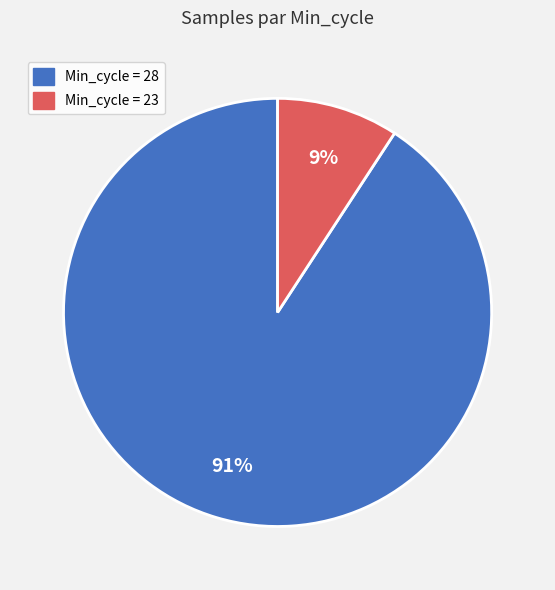

To the nearest percent, what is the average slice percentage?

50%